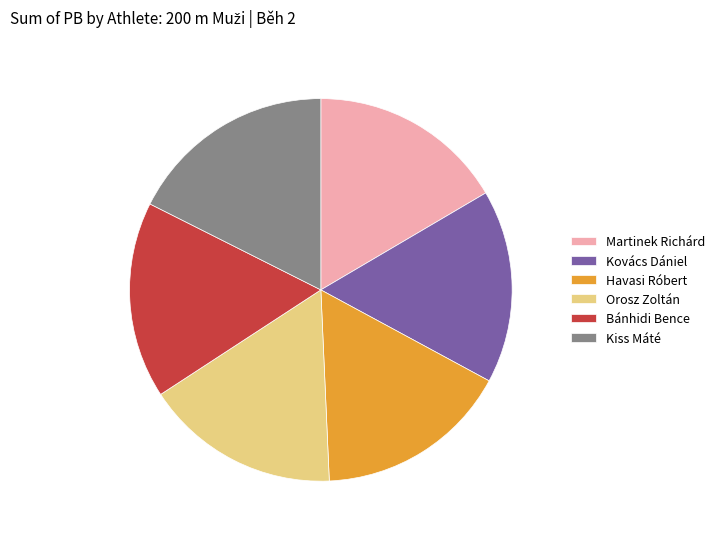

Which slice is the largest?

Kiss Máté